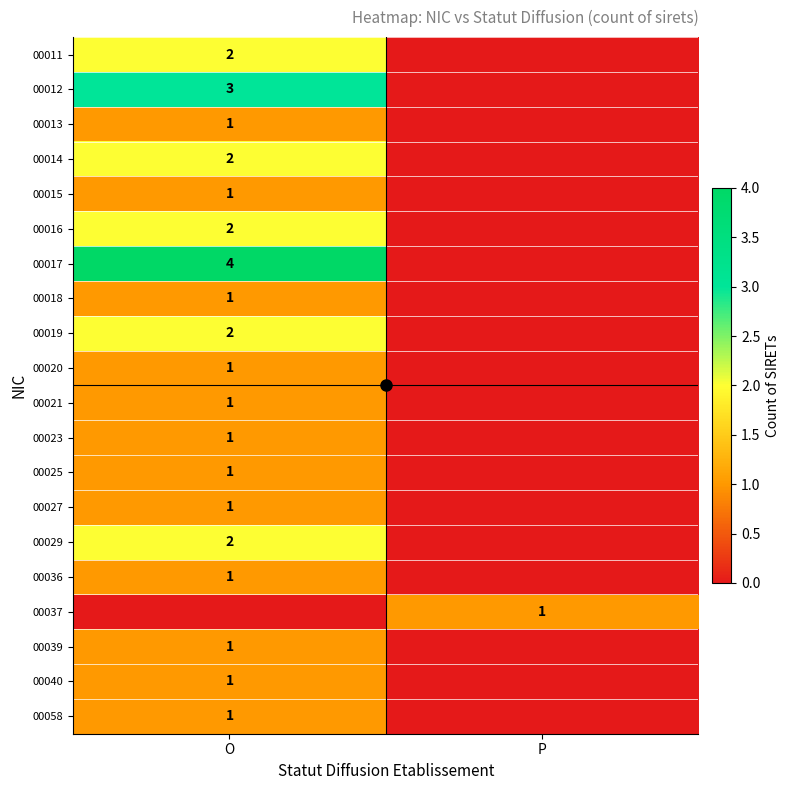

At which label does 00016 reach its minimum?

P